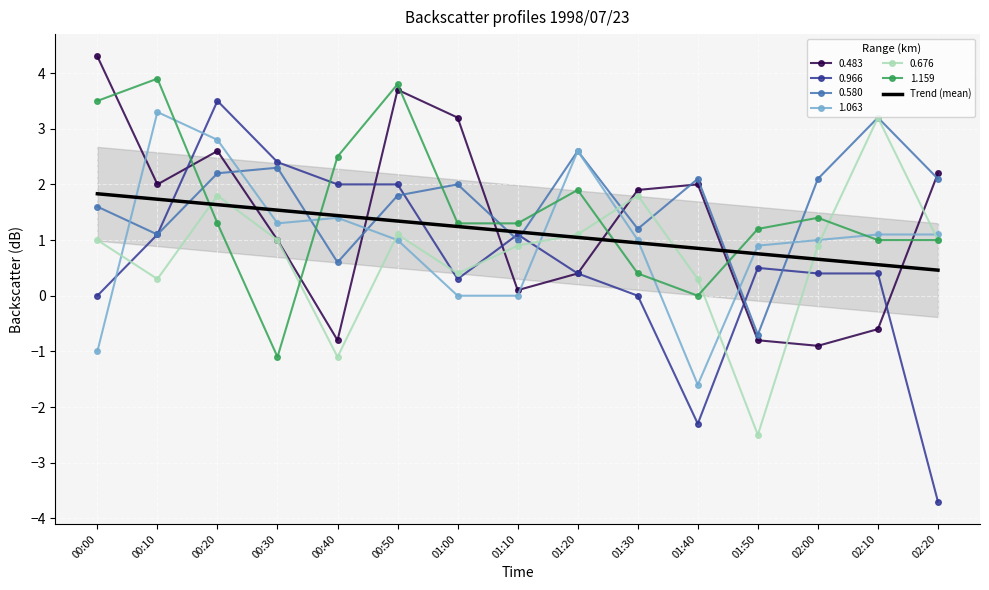

Where is the data nearest to the value 1?

01:20